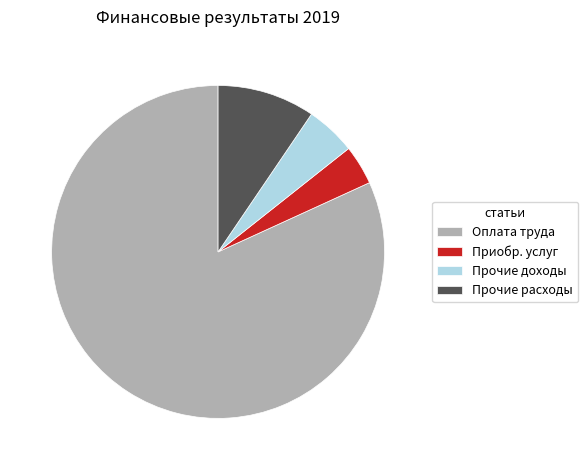

The Прочие расходы slice represents 20% of the pie. True or false?

False